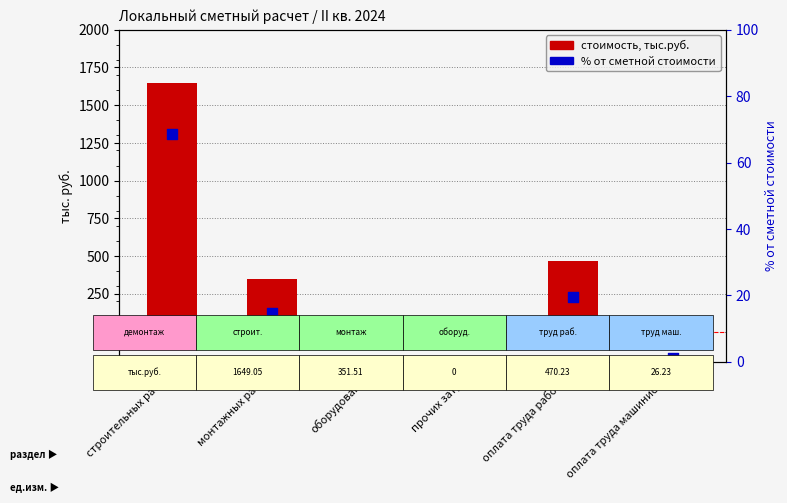

Which series contains the lowest Y value?

Стоимость, тыс.руб.